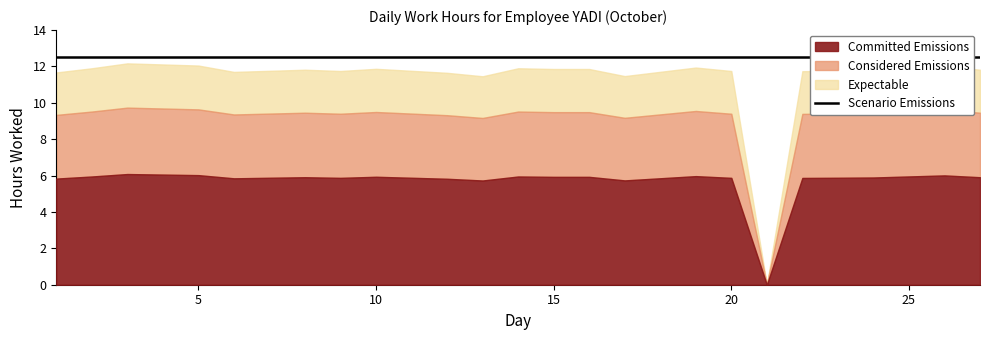

Between 2 and 22, which is larger?

2